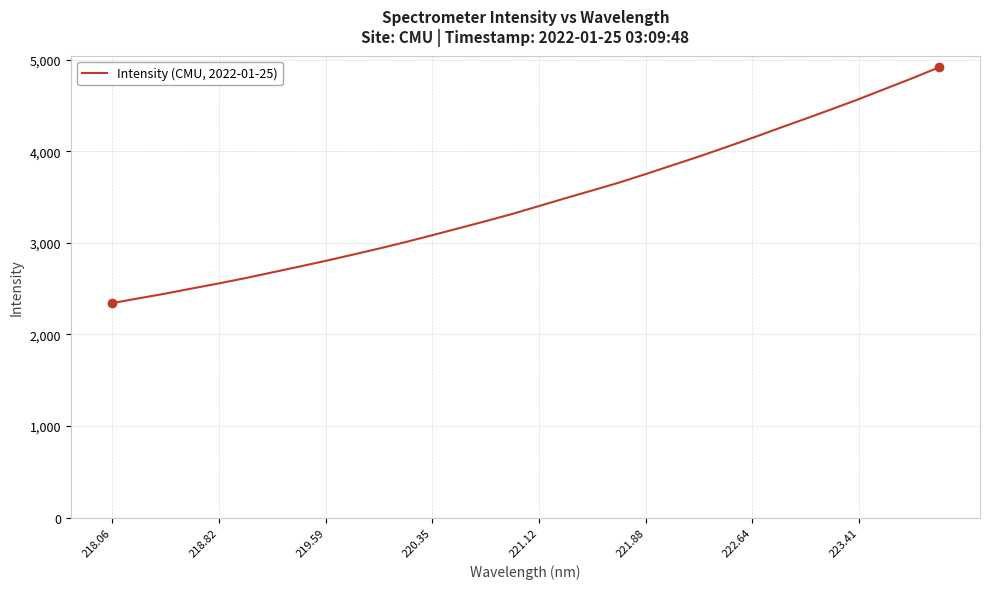

What is the difference between the maximum and minimum values?

2572.9